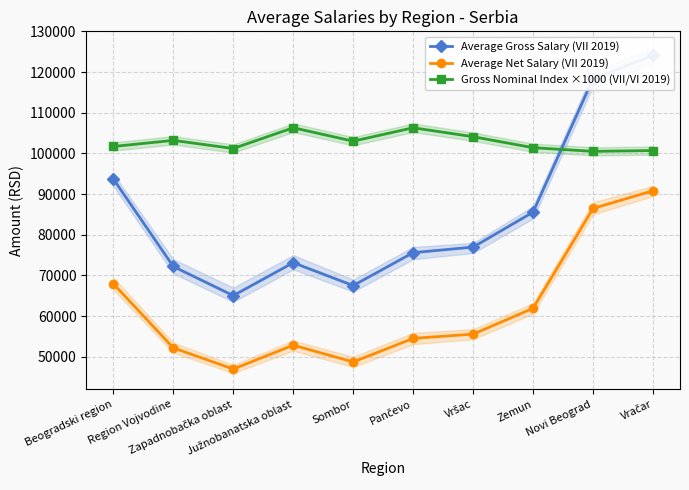

What is the label of the 5th point from the left?

Sombor